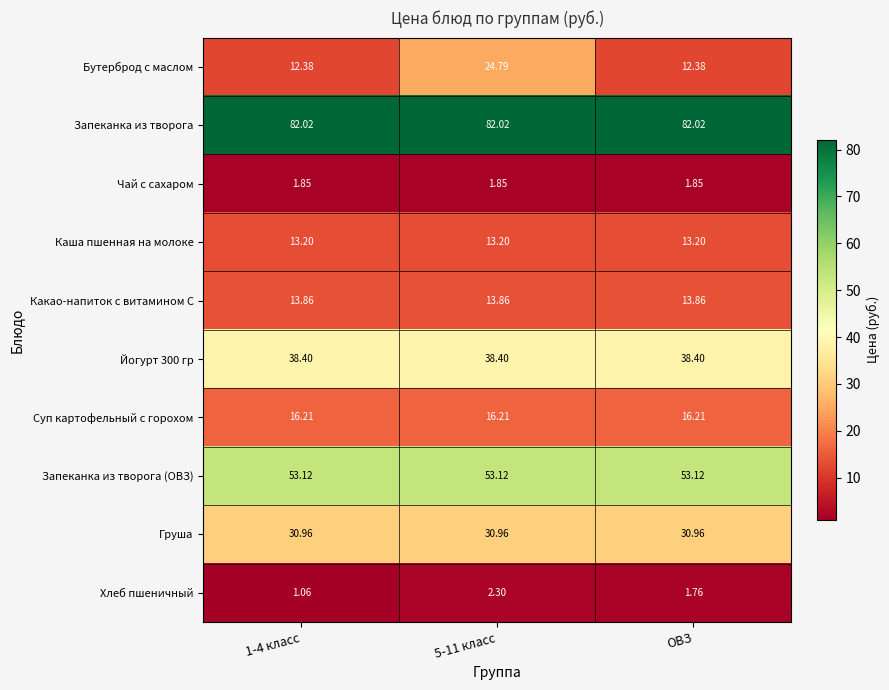

Which series has the largest total across all categories?

Запеканка из творога